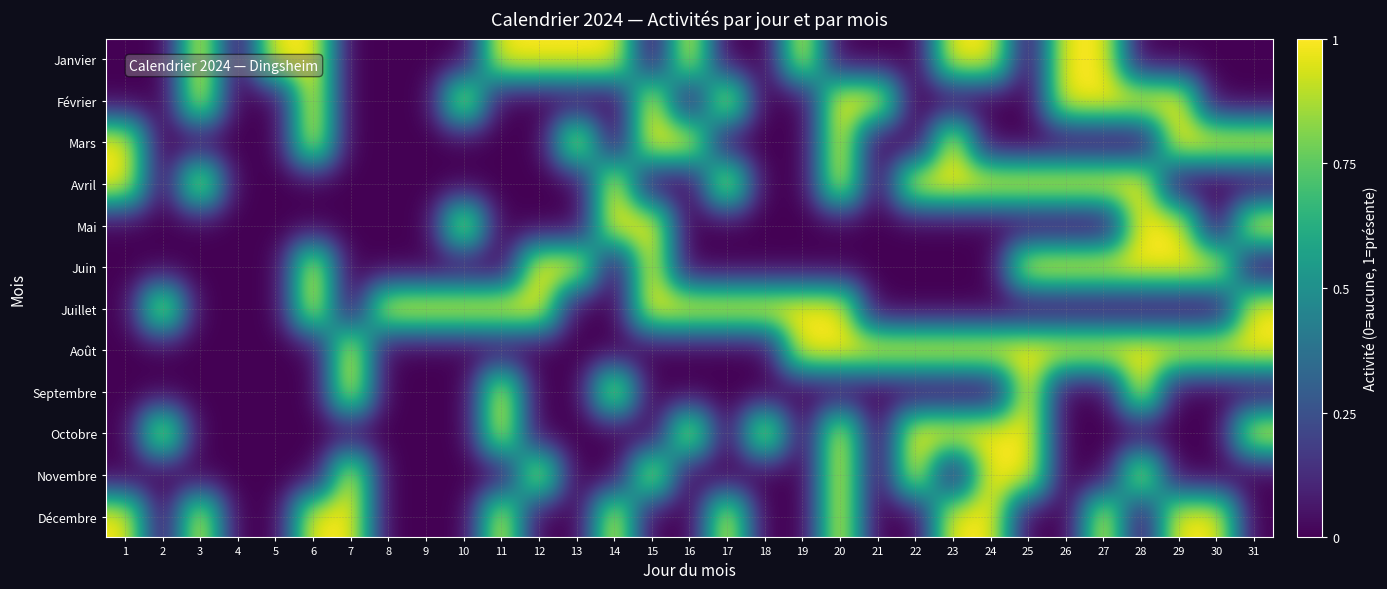

Count the number of data series in this chart.

12